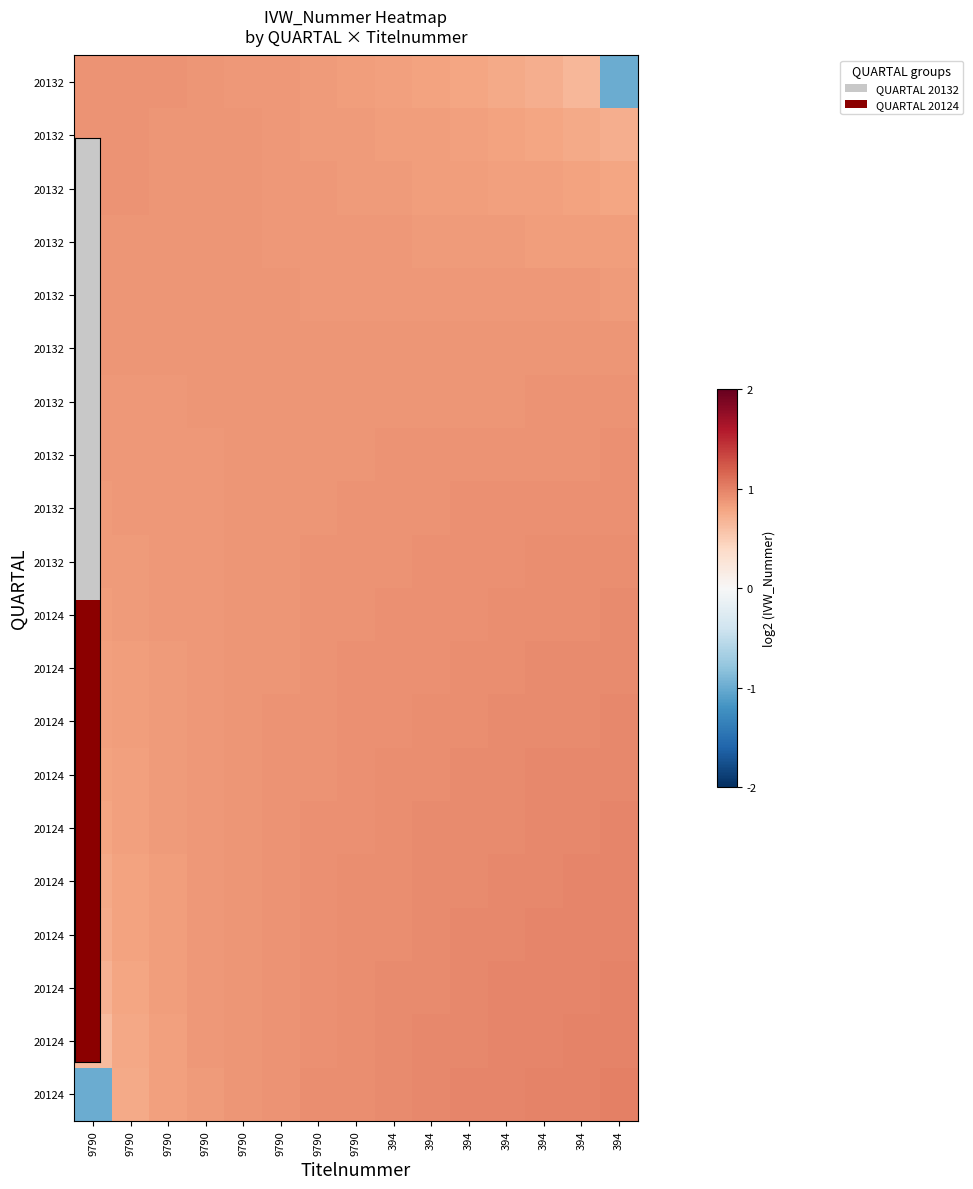

What is the spread (max minus min) of values at 9790?

1.9